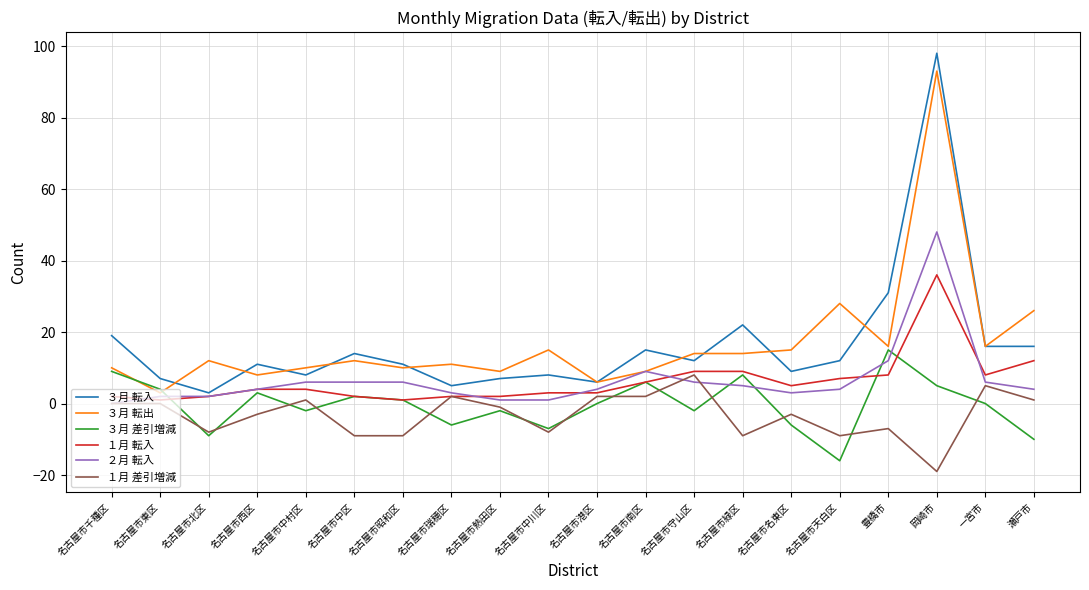

True or false: ３月 転出 has a value of 12 at 名古屋市北区.

True